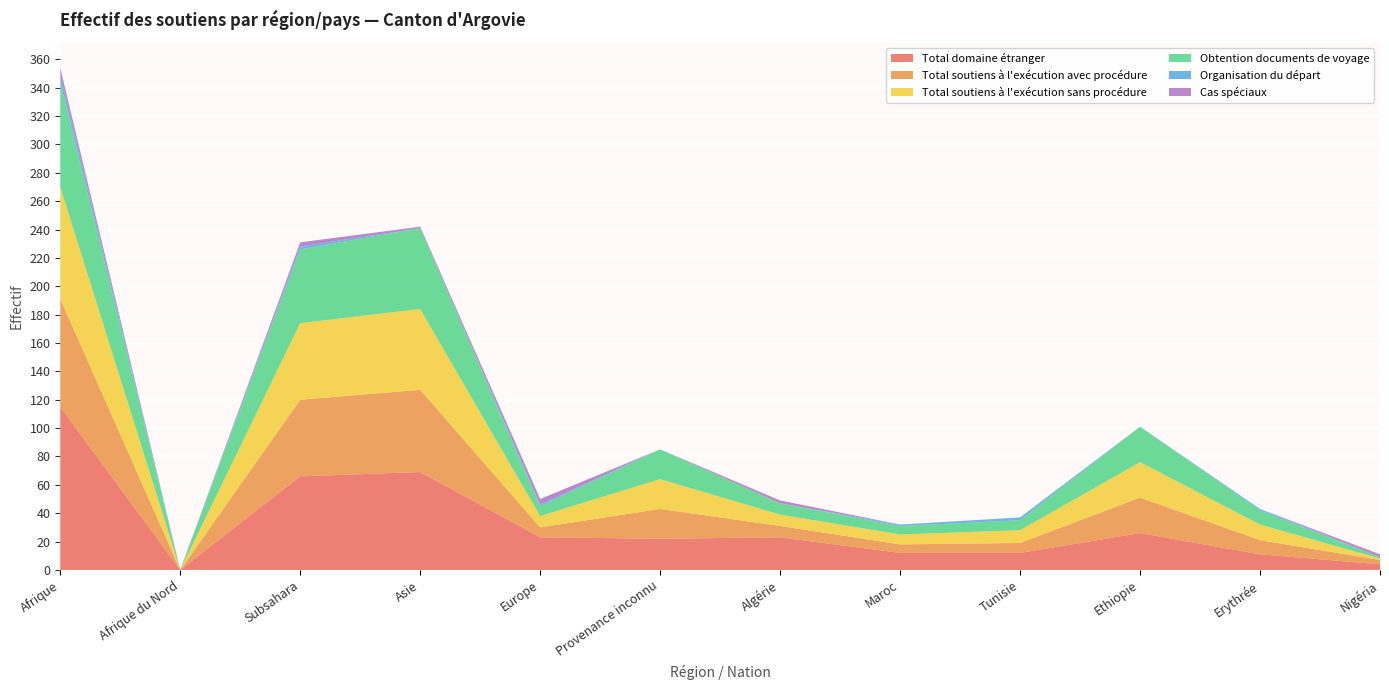

Reading right to left, what are all the values shown in this chart?

Total domaine étranger: Nigéria=4	Erythrée=11	Ethiopie=26	Tunisie=12	Maroc=12	Algérie=23	Provenance inconnu=22	Europe=23	Asie=69	Subsahara=66	Afrique du Nord=0	Afrique=115
Total soutiens à l'exécution avec procédure: Nigéria=3	Erythrée=10	Ethiopie=25	Tunisie=7	Maroc=6	Algérie=8	Provenance inconnu=21	Europe=7	Asie=58	Subsahara=54	Afrique du Nord=0	Afrique=76
Total soutiens à l'exécution sans procédure: Nigéria=1	Erythrée=11	Ethiopie=25	Tunisie=9	Maroc=7	Algérie=8	Provenance inconnu=21	Europe=8	Asie=57	Subsahara=54	Afrique du Nord=0	Afrique=79
Obtention documents de voyage: Nigéria=1	Erythrée=10	Ethiopie=25	Tunisie=7	Maroc=6	Algérie=8	Provenance inconnu=21	Europe=7	Asie=57	Subsahara=52	Afrique du Nord=0	Afrique=74
Organisation du départ: Nigéria=0	Erythrée=1	Ethiopie=0	Tunisie=2	Maroc=1	Algérie=0	Provenance inconnu=0	Europe=1	Asie=0	Subsahara=2	Afrique du Nord=0	Afrique=5
Cas spéciaux: Nigéria=2	Erythrée=0	Ethiopie=0	Tunisie=0	Maroc=0	Algérie=2	Provenance inconnu=0	Europe=4	Asie=1	Subsahara=3	Afrique du Nord=0	Afrique=5